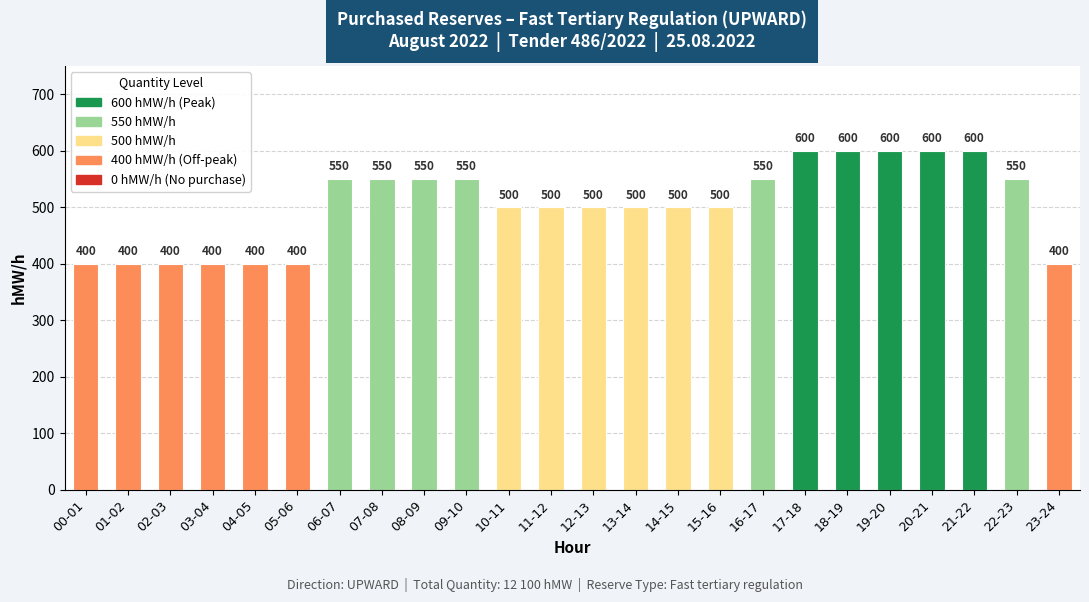

The value at 20-21 is 230. True or false?

False